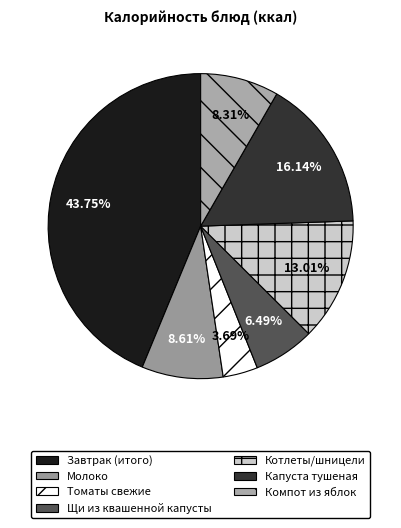

Rank the categories by value from lowest to highest.

Томаты свежие, Щи из квашенной капусты, Компот из яблок, Молоко, Котлеты/шницели, Капуста тушеная, Завтрак (итого)